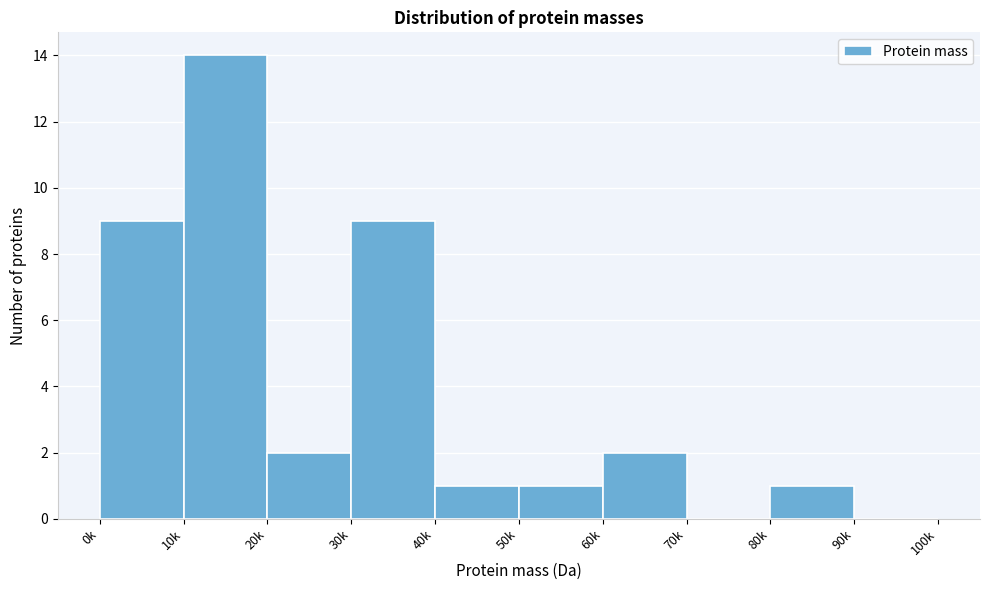

Reading right to left, extract all data points from this chart.

90k=0	80k=1	70k=0	60k=2	50k=1	40k=1	30k=9	20k=2	10k=14	0k=9